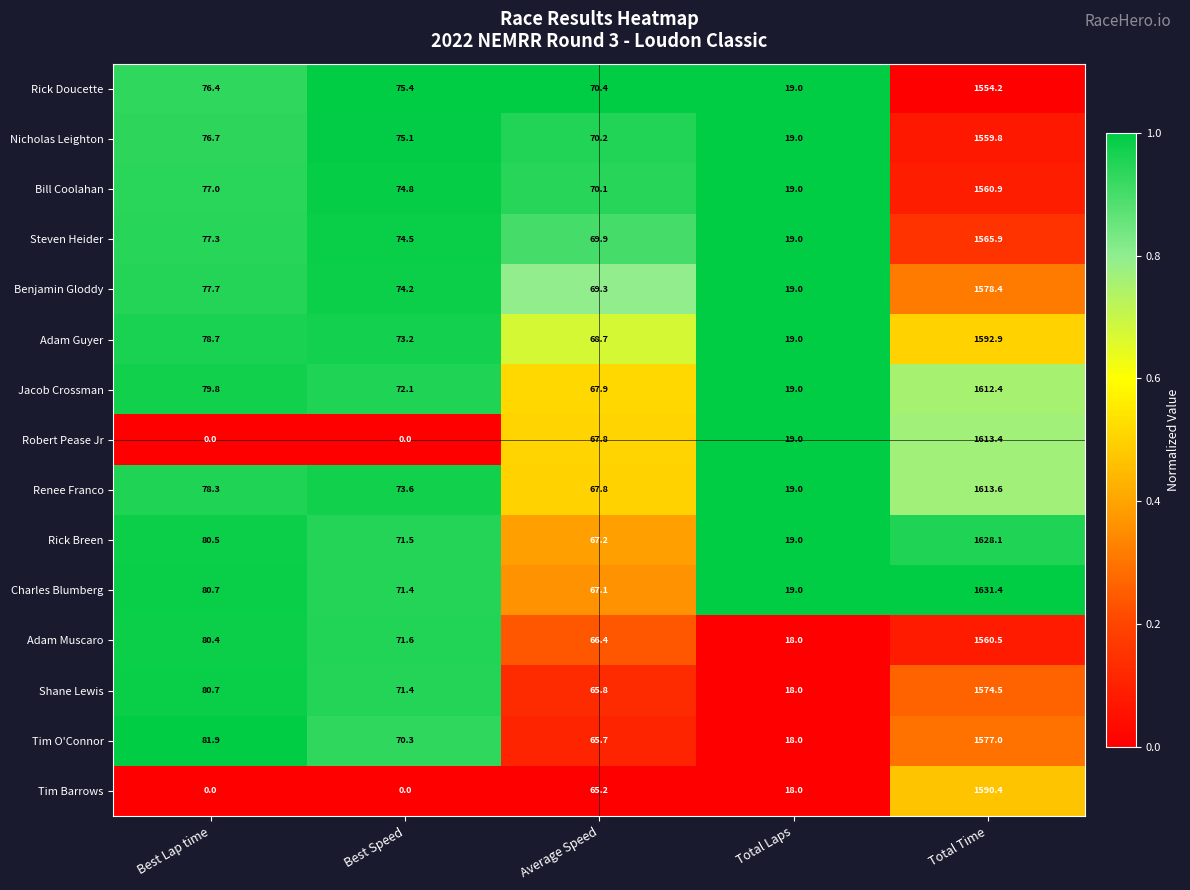

List the labels in order of Adam Guyer value, largest first.

Total Time, Best Lap time, Best Speed, Average Speed, Total Laps